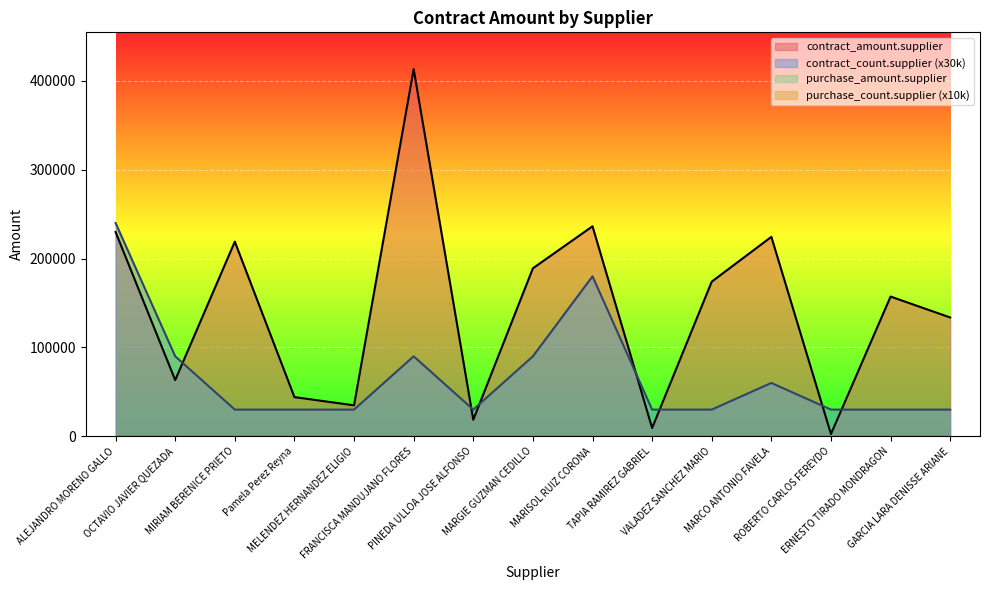

At which category does contract_count.supplier reach its first local valley?

PINEDA ULLOA JOSE ALFONSO